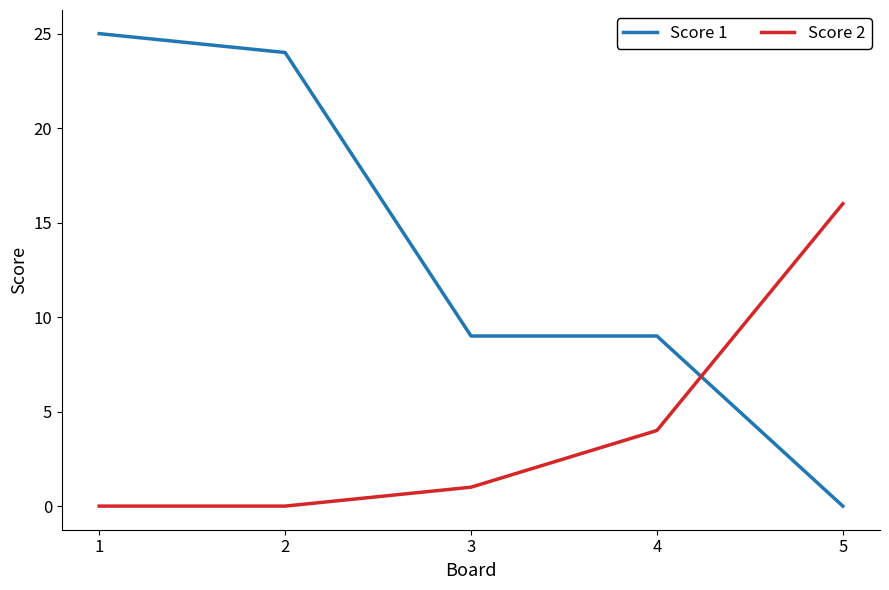

Between 3 and 4, which series saw the biggest shift?

Score 2